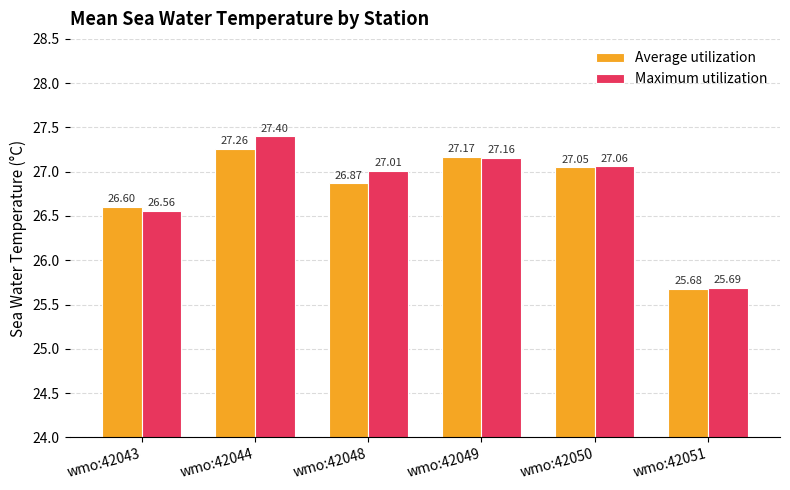

What are all the series names shown in the legend?

Average utilization, Maximum utilization